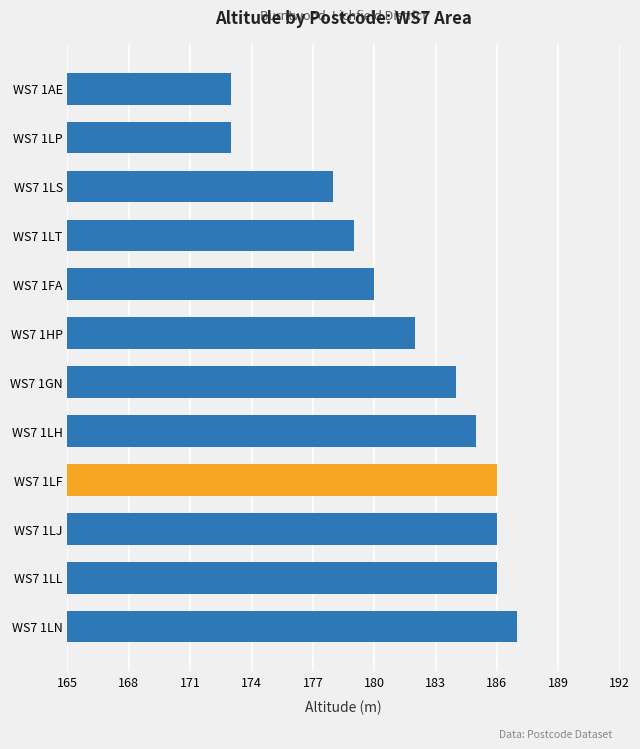

What is the ratio of the value at WS7 1LS to the value at WS7 1LT?

1.0